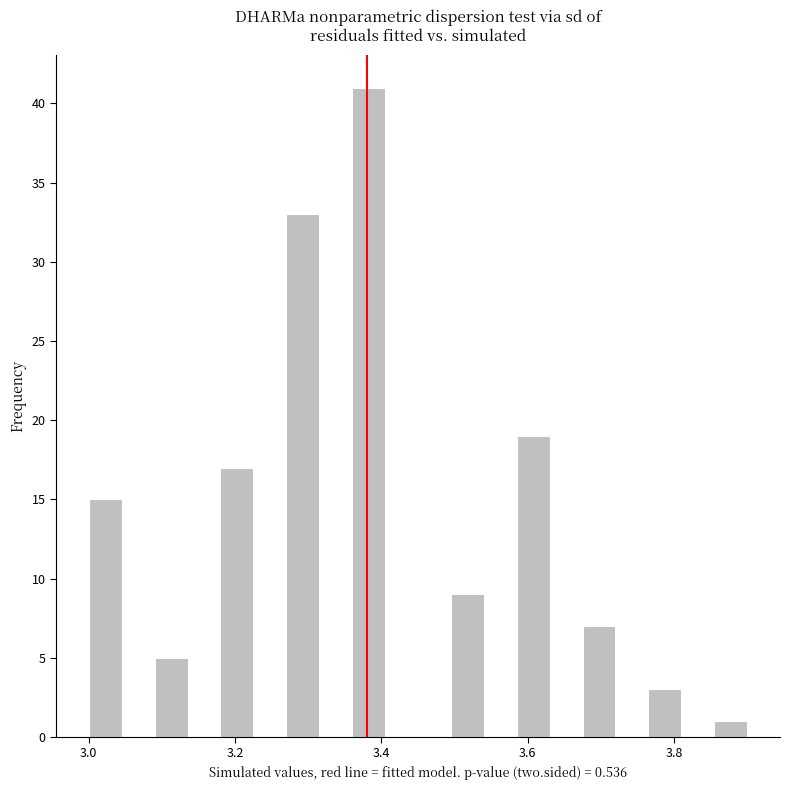

Read against the x-axis, roughly where is the centre of the tallest bar?

3.38